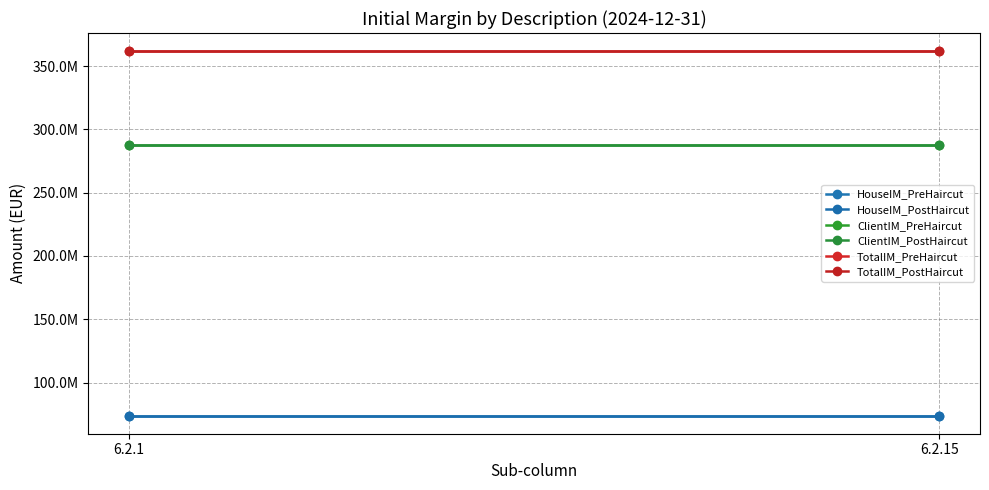

At which category does the chart reach its minimum across all series?

6.2.1